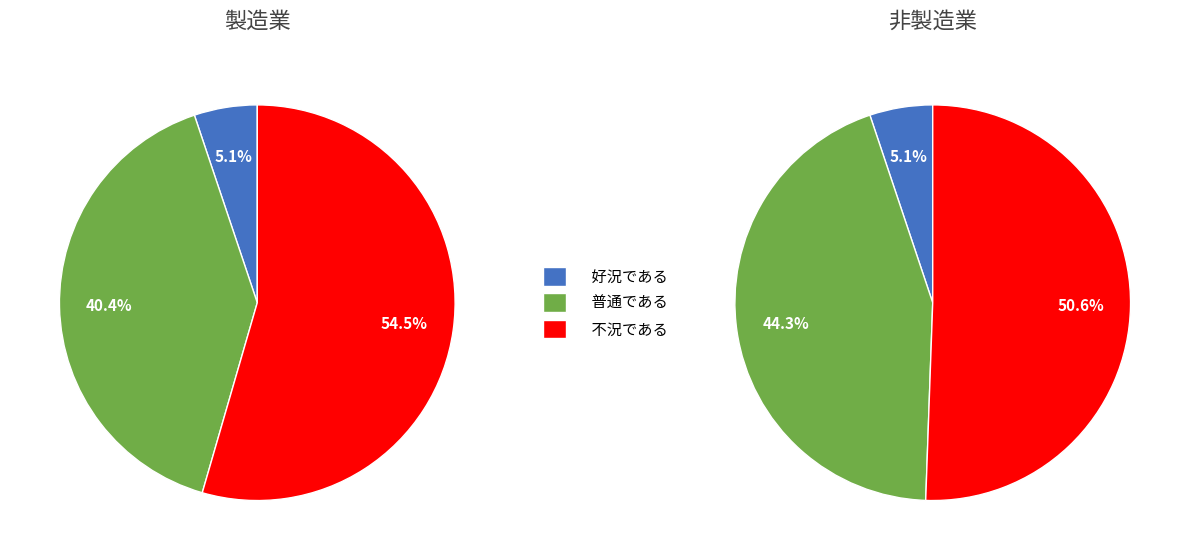

Which series has the widest spread of values?

不況である